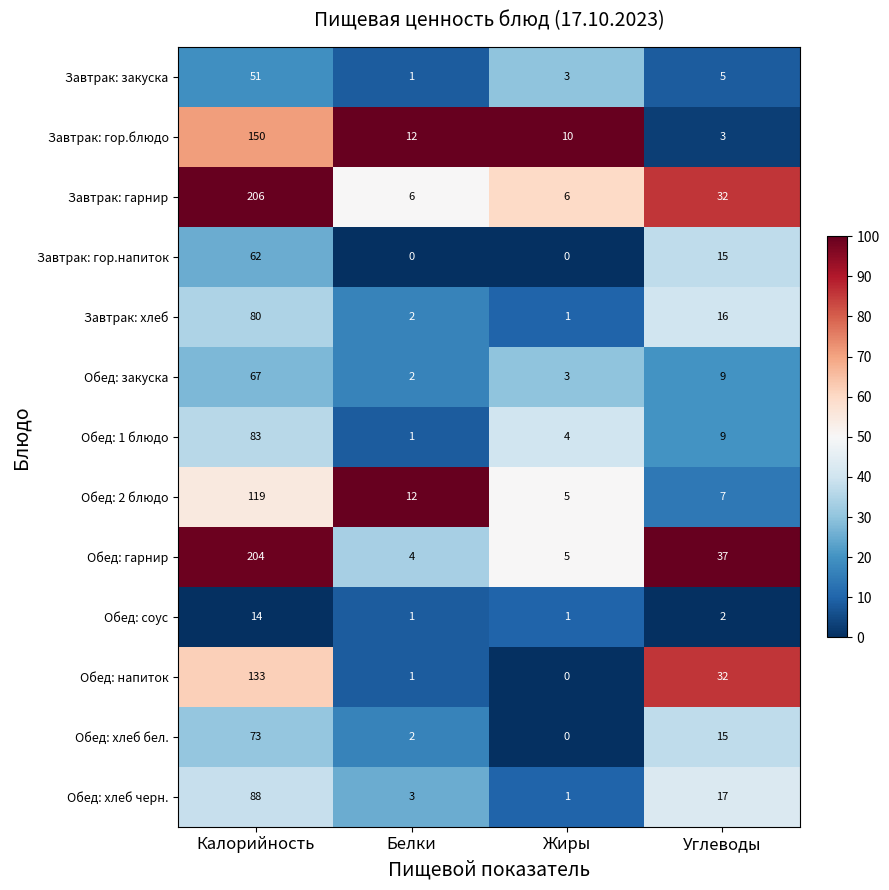

Is it true that Обед: хлеб бел. equals 73 at Калорийность?

True